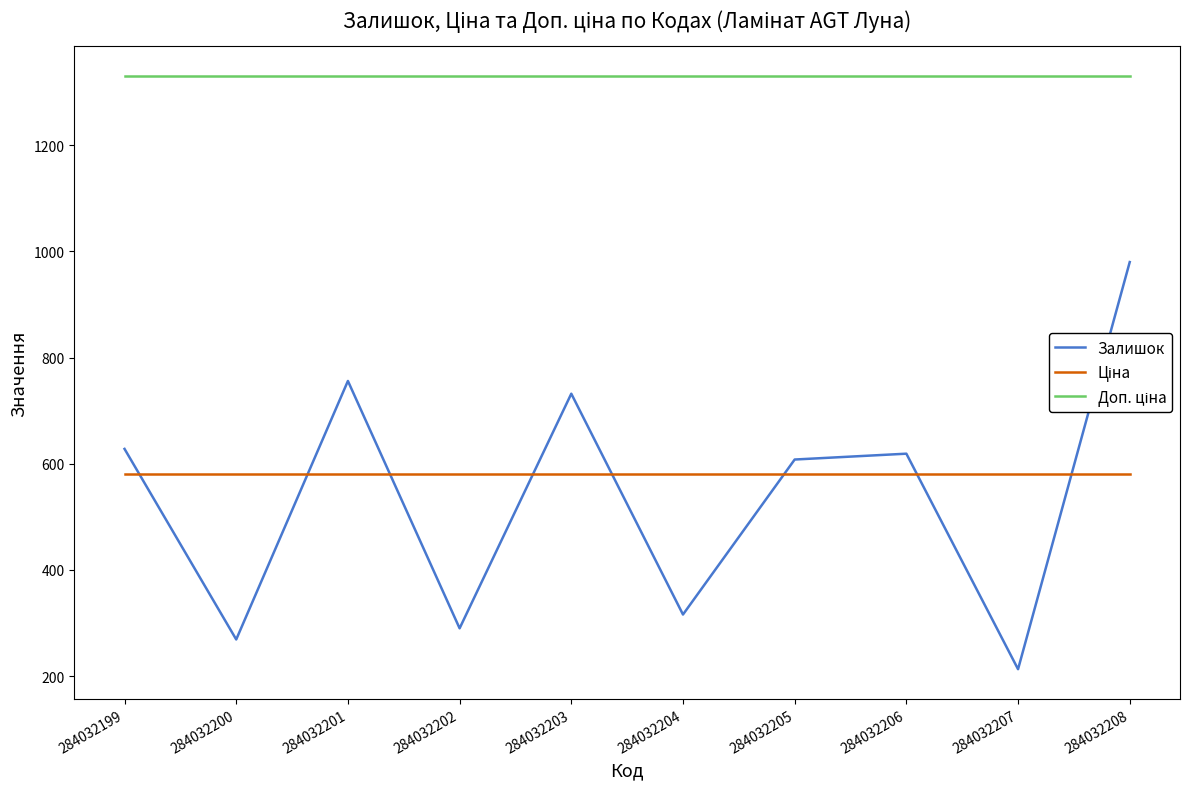

The Залишок series shows 980.0 at 284032208. True or false?

True